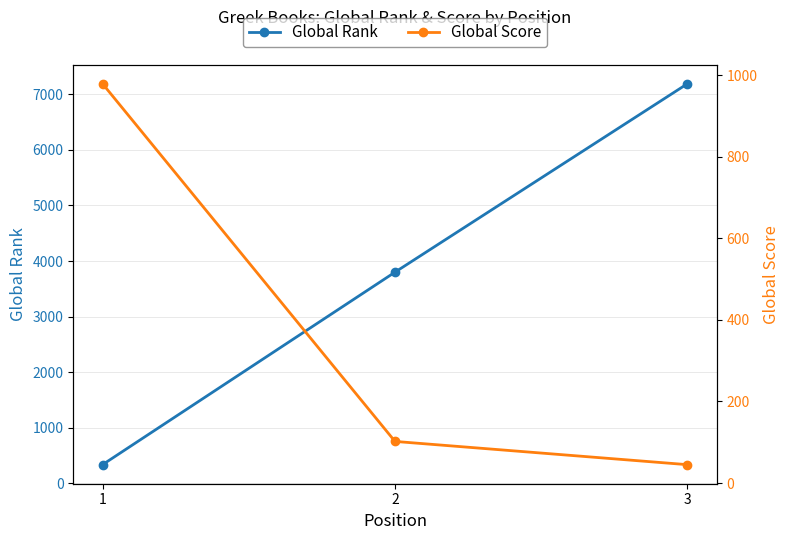

What is the greatest value displayed?

7192